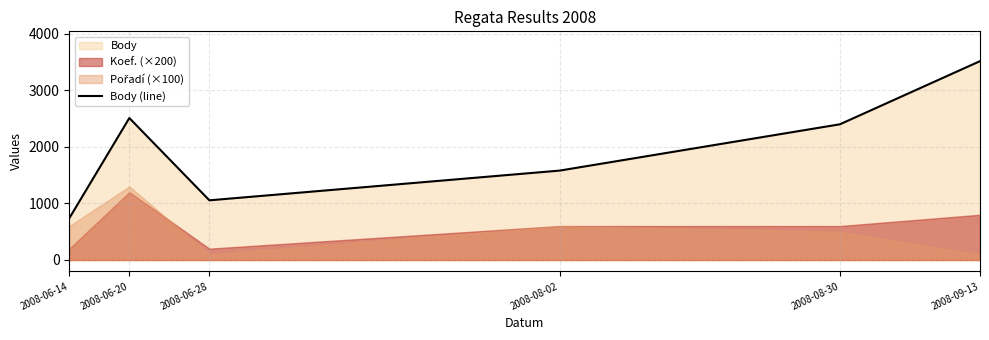

Which has a higher value, 2008-06-20 or 2008-06-14?

2008-06-20